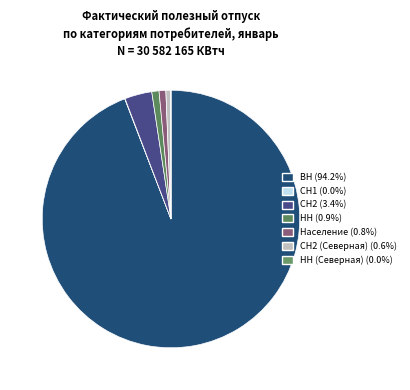

Which slice is the smallest?

НН (Северная)